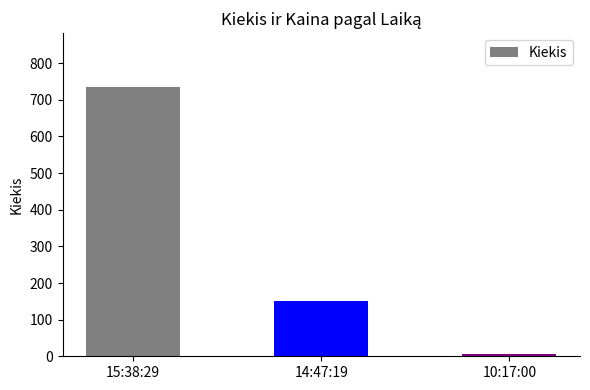

Between 15:38:29 and 14:47:19, which is larger?

15:38:29